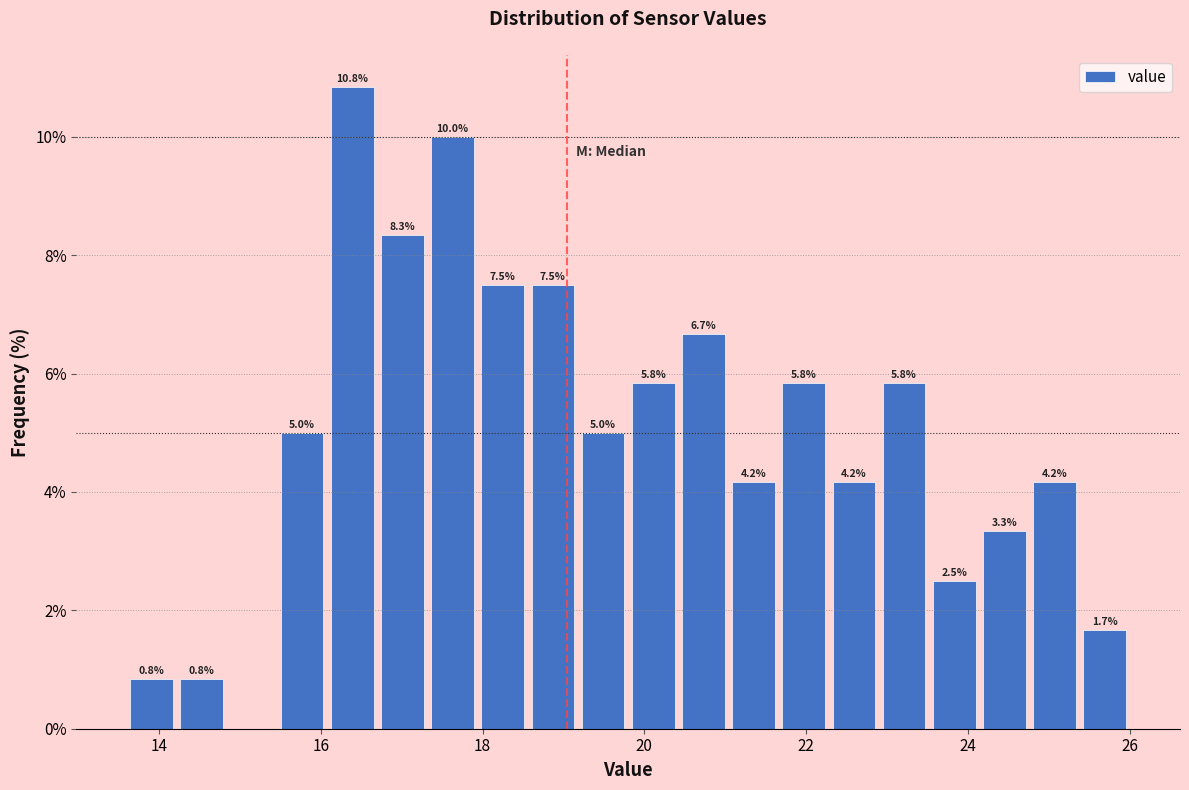

Read against the x-axis, roughly where is the centre of the tallest bar?

16.4